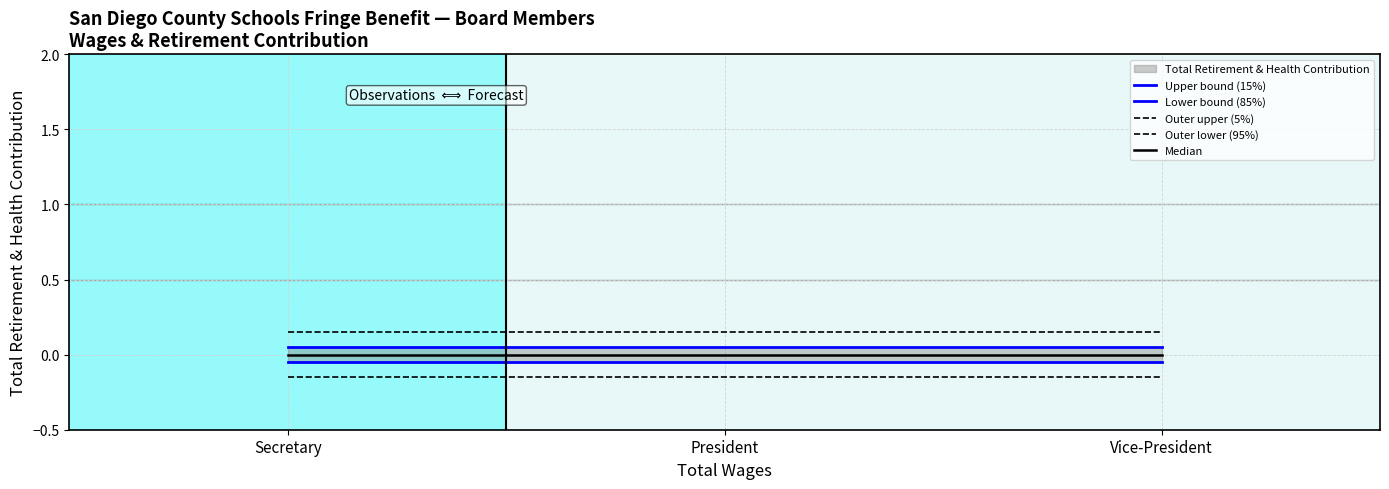

List the series in order of their overall mean, highest first.

Outer upper (5%), Upper bound (15%), Median, Lower bound (85%), Outer lower (95%)